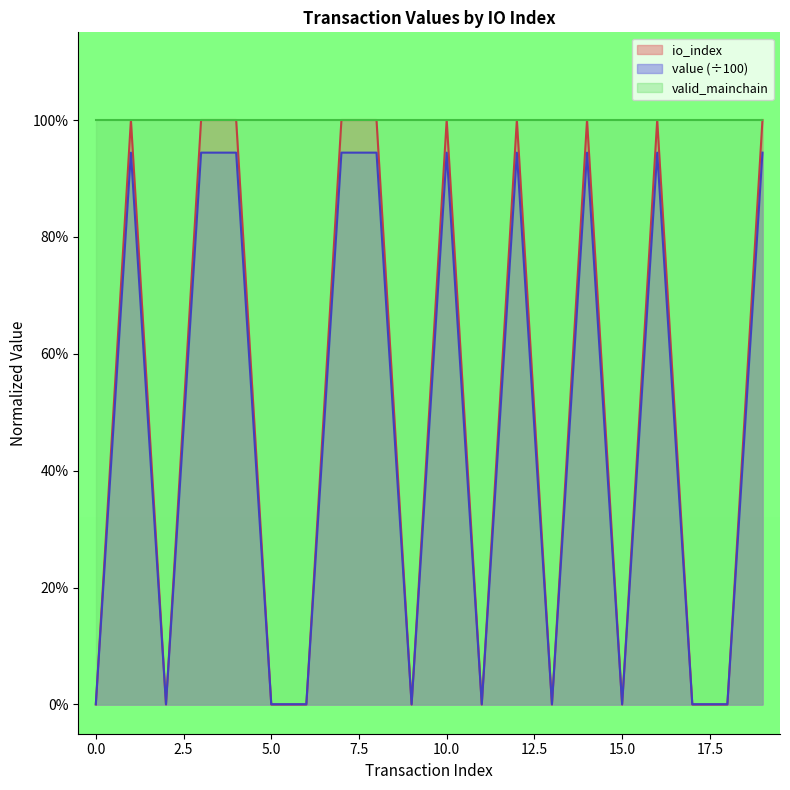

Between 11 and 2, which is larger?

11